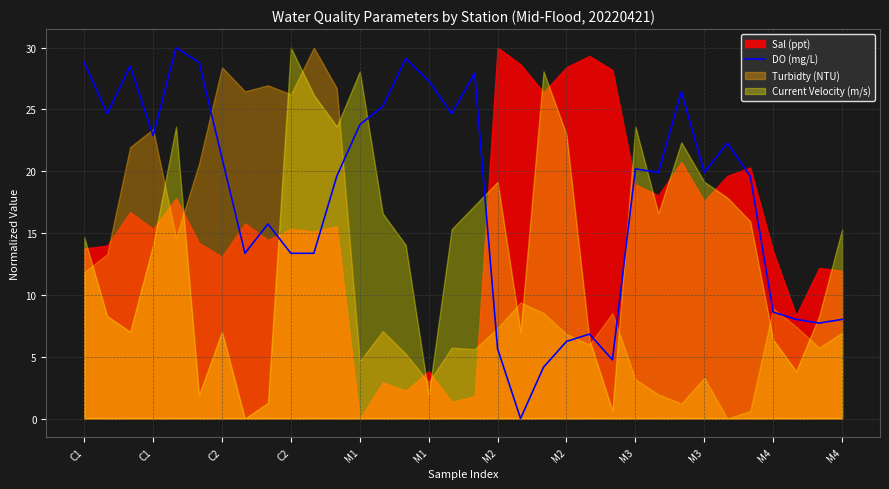

True or false: the data shows 6.9 at C1.

False